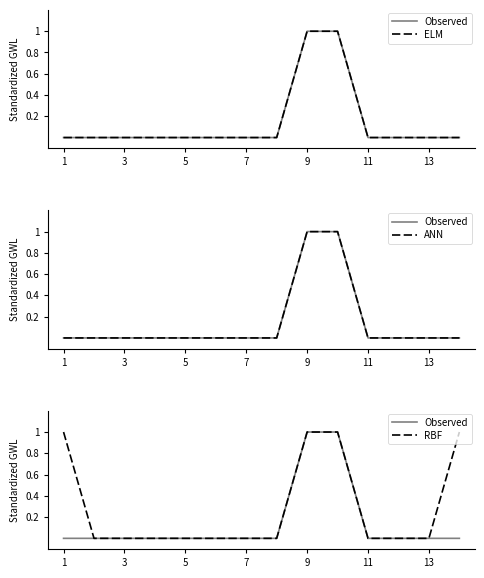

Count the Observed values in the range 0 to 1.

14